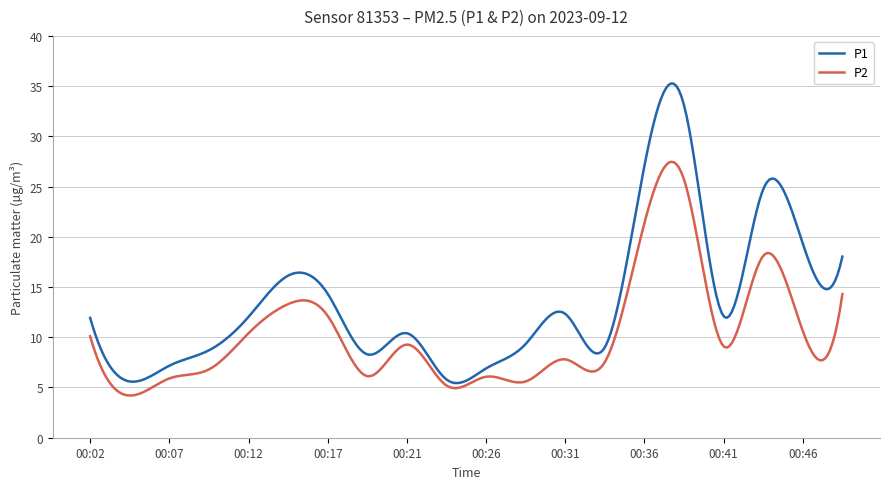

What is the difference between the second highest and second lowest values in the P1 series?

29.8